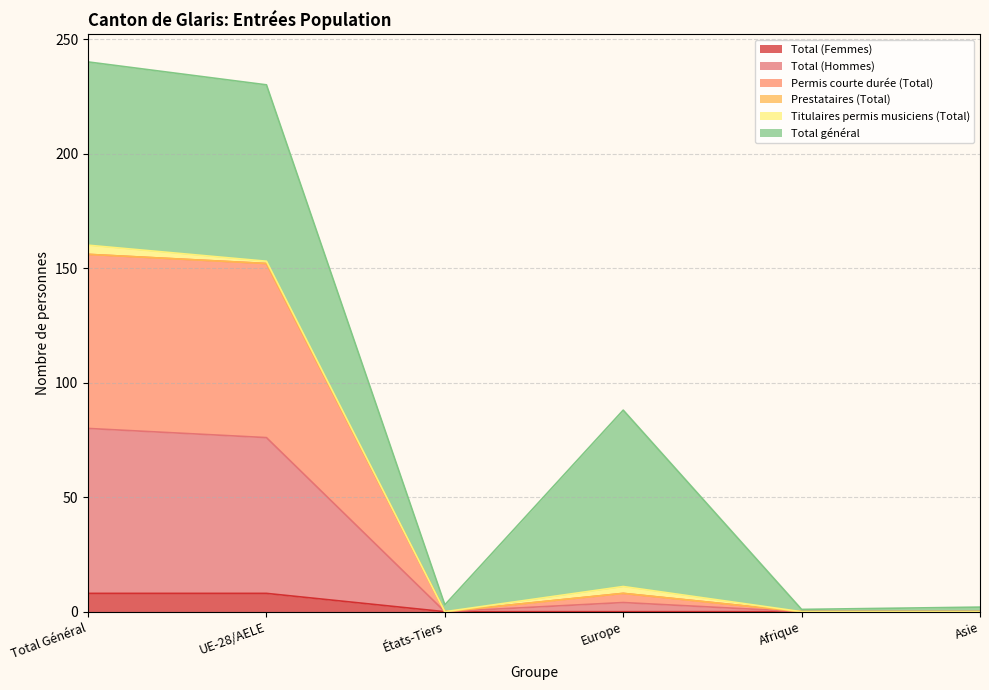

Which has a higher value, Europe or Total Général?

Total Général